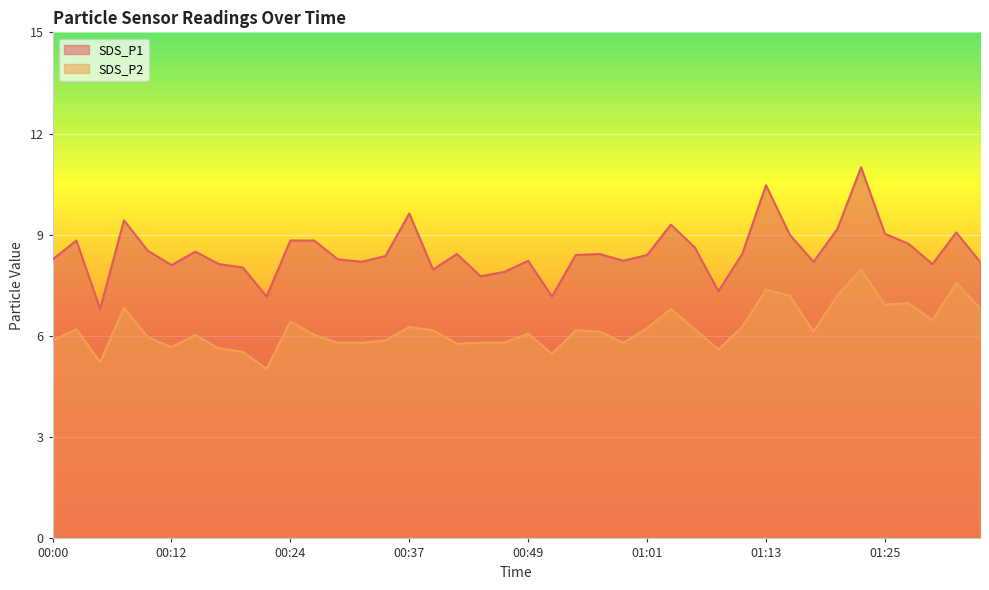

What is the sum of all SDS_P2 values?

249.1